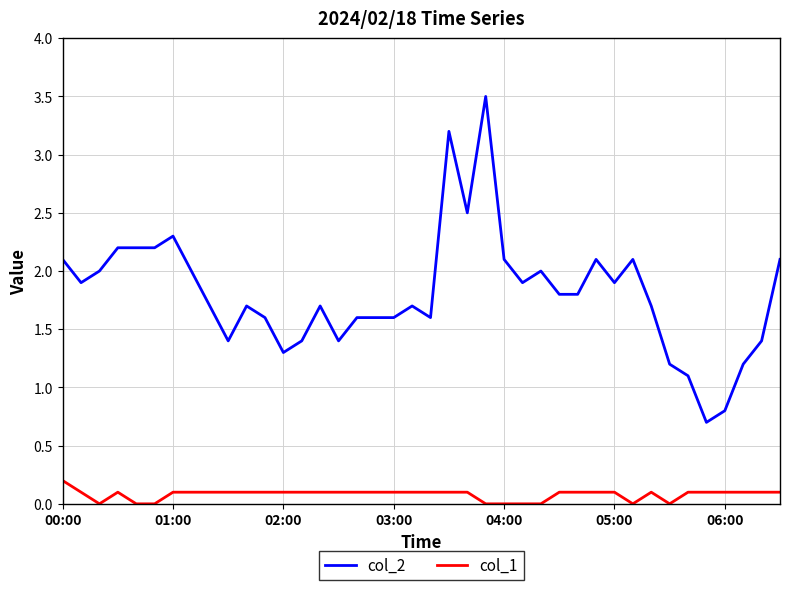

What is the maximum value for col_2?

3.5